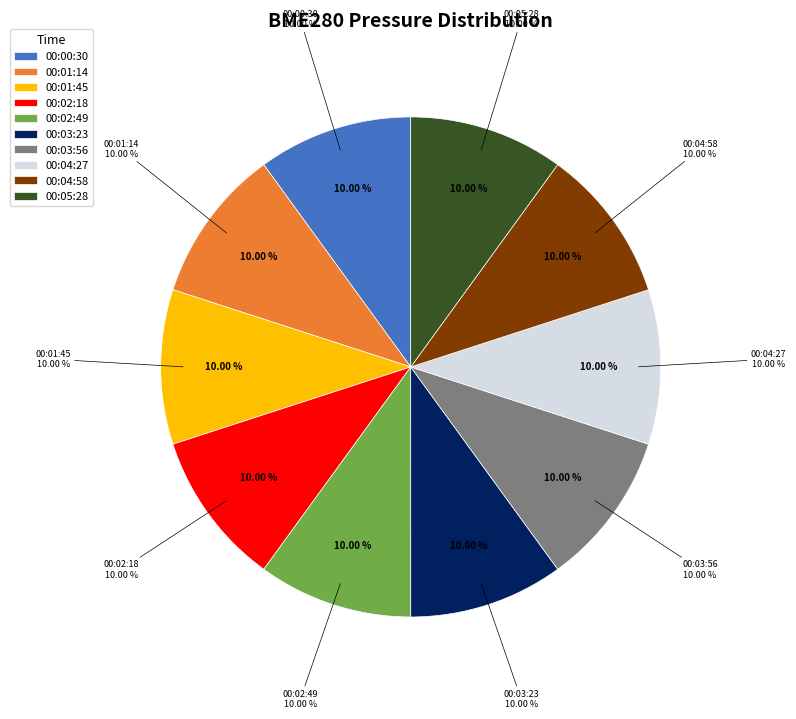

How many segments does this pie chart have?

10